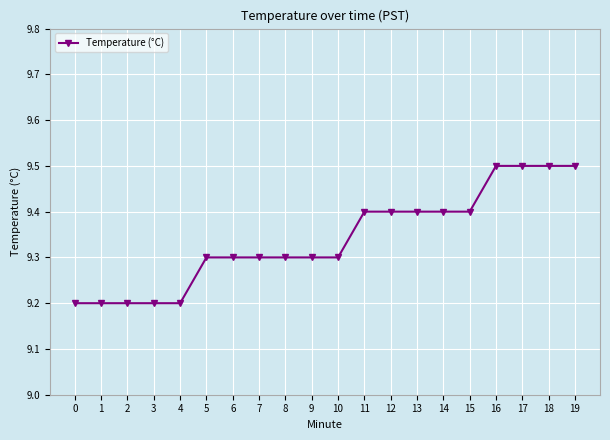

What is the sum of the values at 0 and 7?

18.5